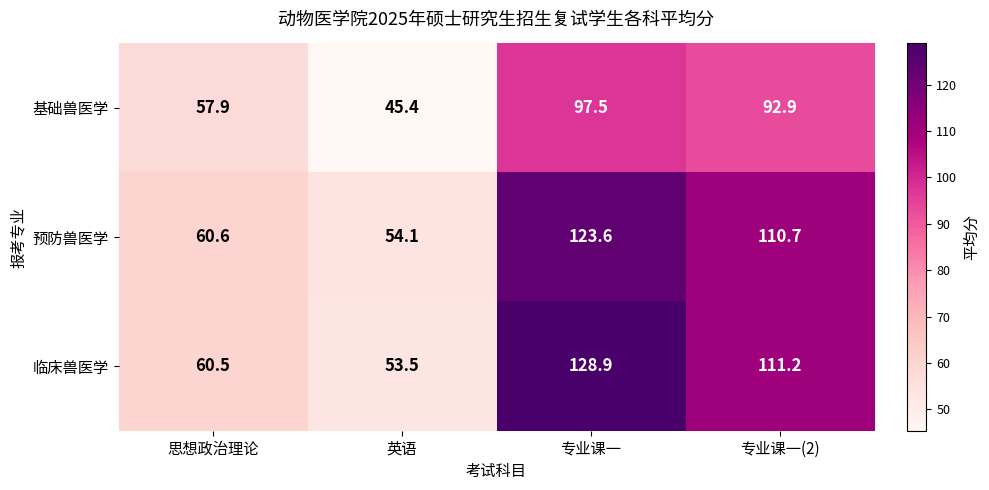

At how many categories does at least one series exceed 85?

2